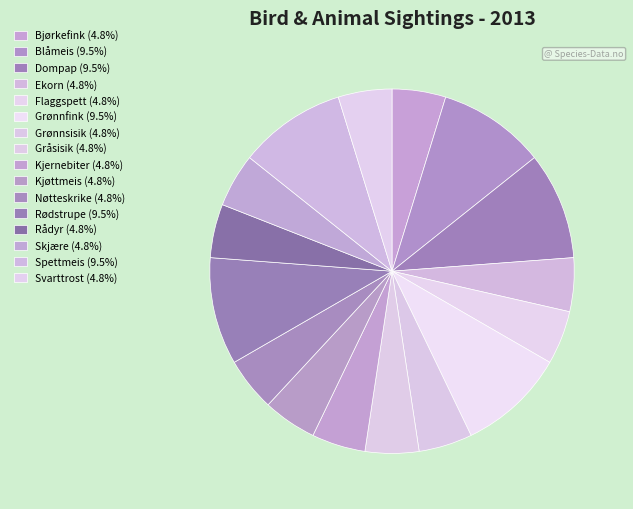

Does Gråsisik represent more than half of the total?

No